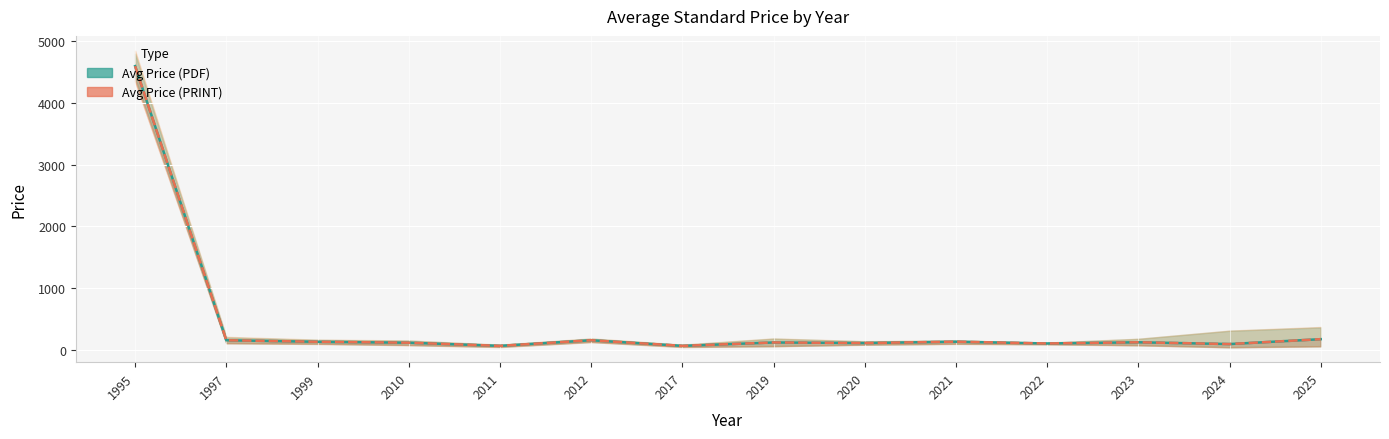

What is the sum of all Avg Price (PDF) values?

6136.0